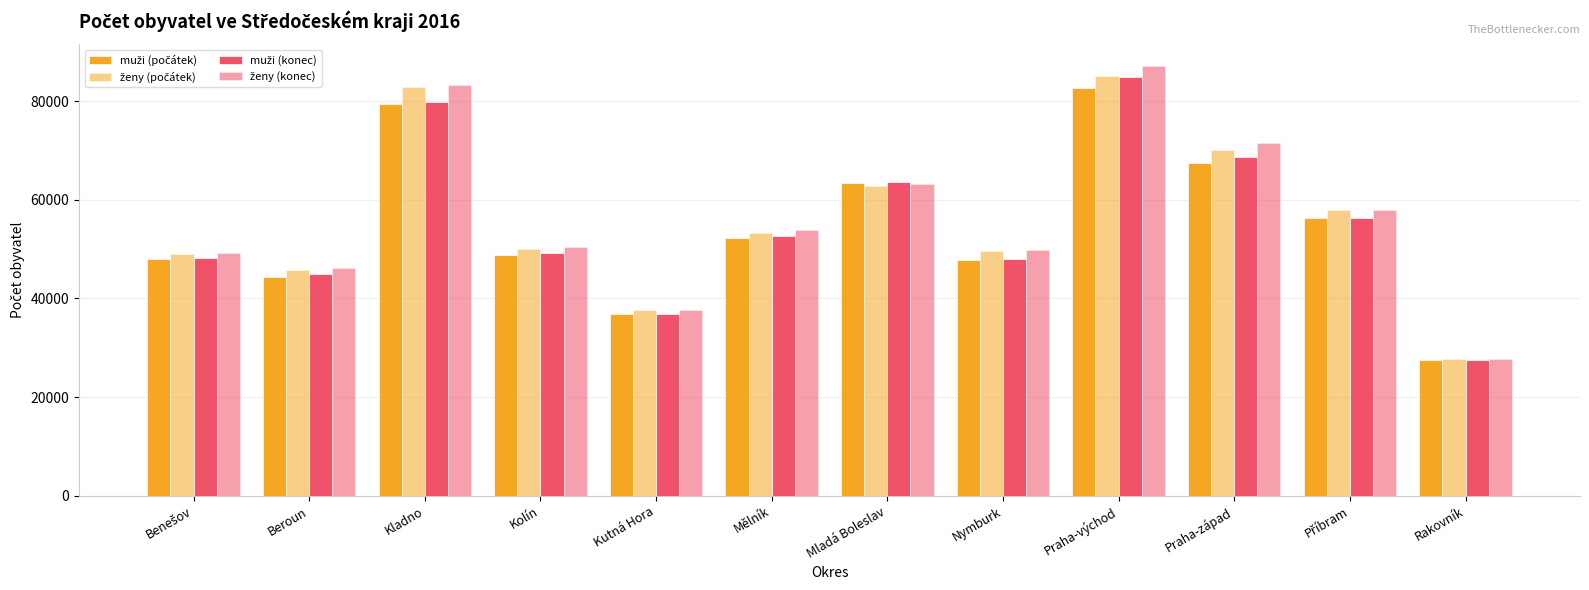

What is the difference between the ženy (konec) values at Beroun and Nymburk?

3655